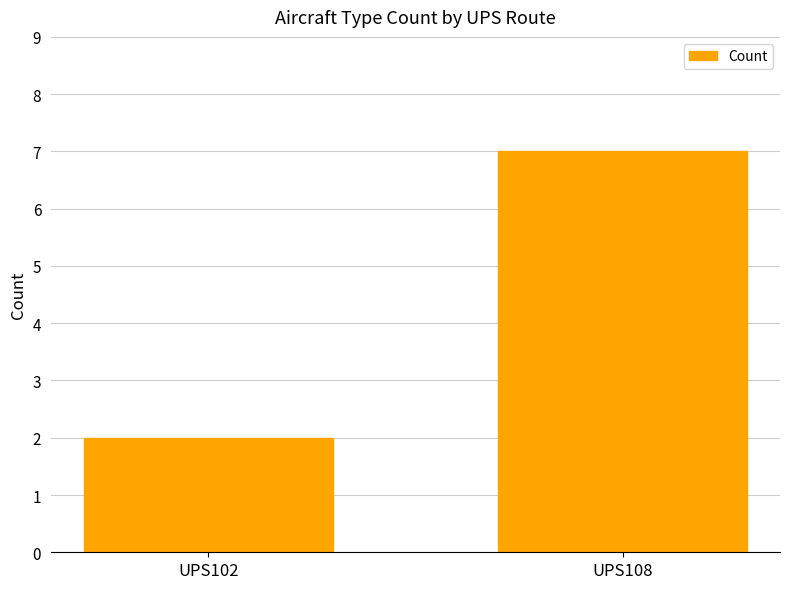

What is the sum of all values?

9